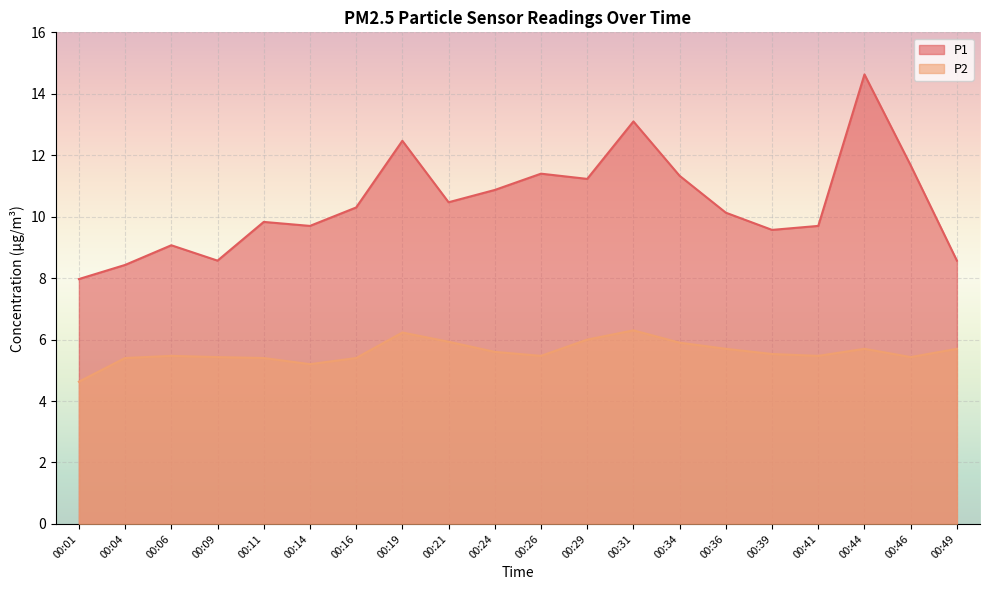

The P2 series shows 2.4 at 00:26. True or false?

False